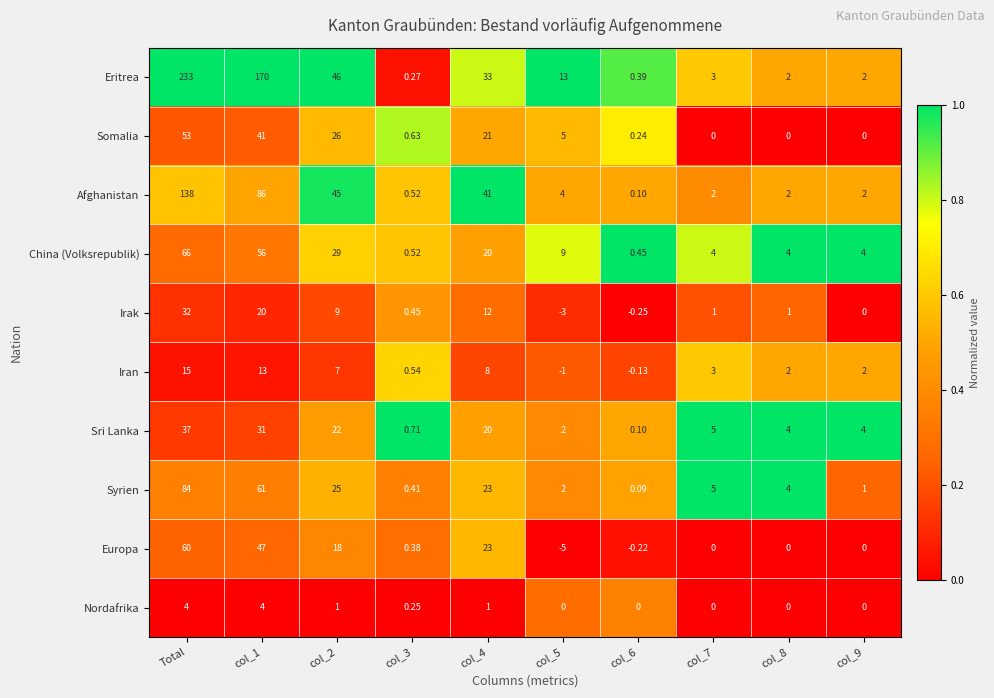

Which series has the largest range (max minus min)?

Eritrea